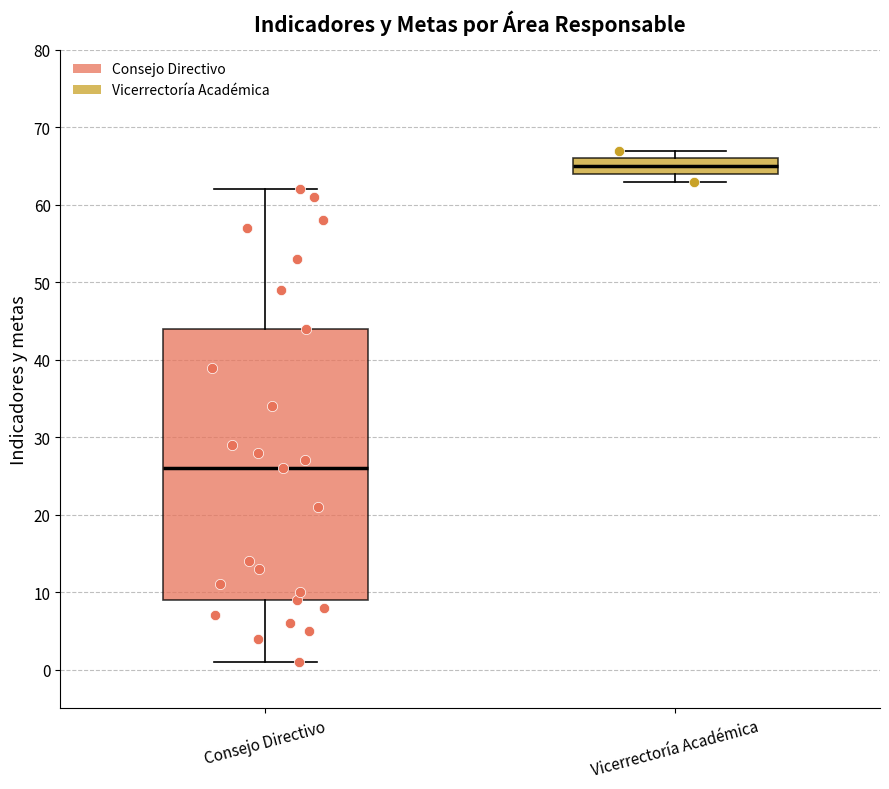

Which box's median line is the lowest?

Consejo Directivo